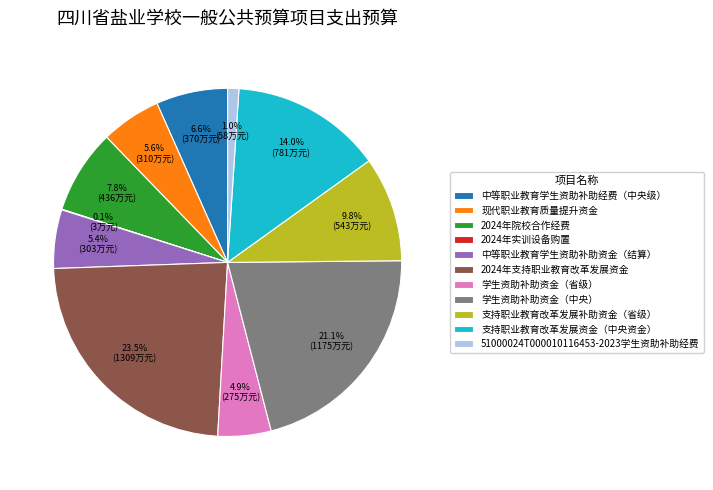

To the nearest percent, what is the difference between the largest and smallest slice percentages?

23%